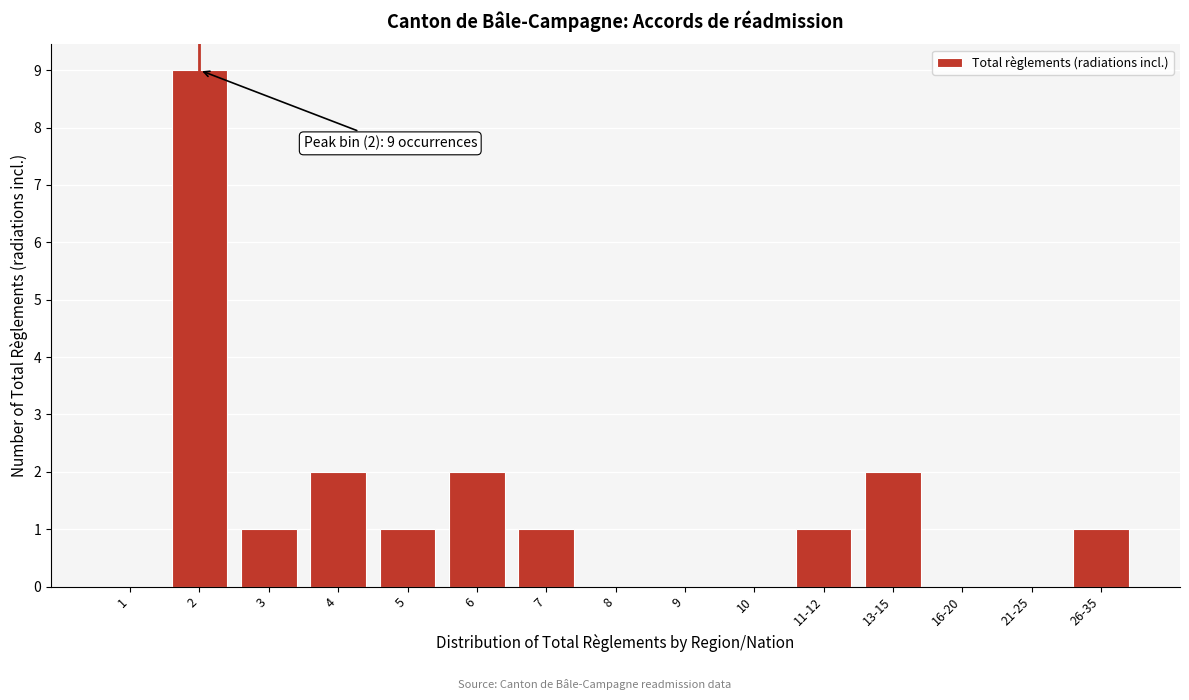

Approximately how many times larger is the value at 4 compared to 6?

1.0